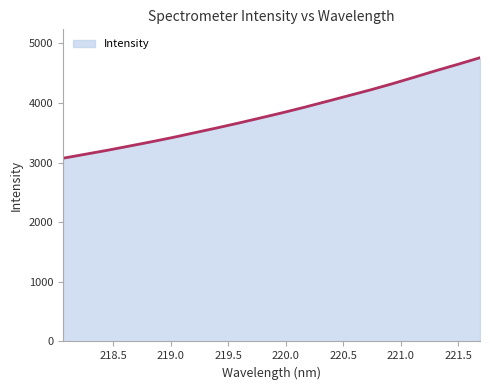

What is the smallest value displayed?

3074.2